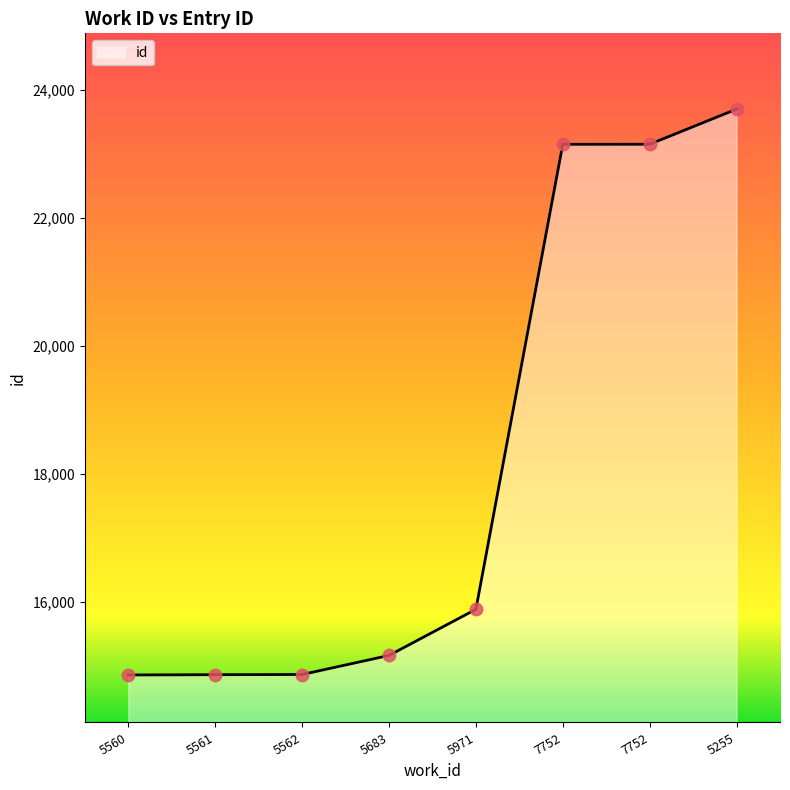

Approximately how many times larger is the value at 5683 compared to 5561?

1.0